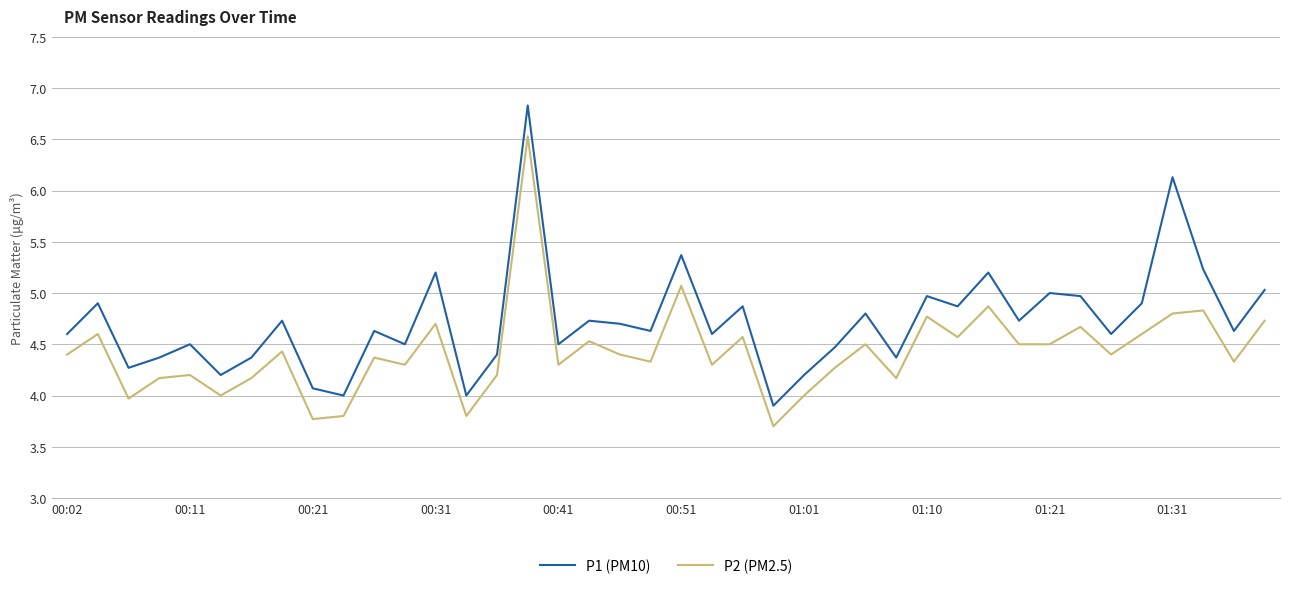

What is the greatest value displayed?

6.8